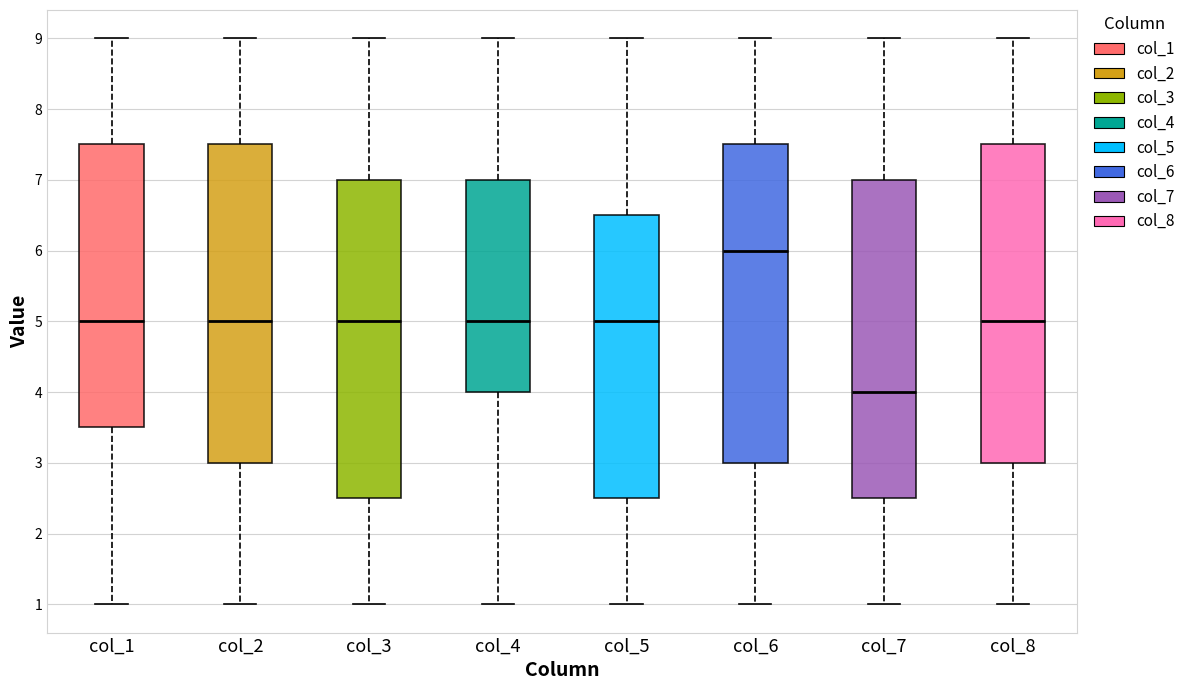

Reading left to right, read every box against the y-axis: the position of its median line, the range the box covers, and the ends of its whiskers. The values are not printed on the chart, so give them approximately, as read against the axis.

col_1: median 5.0, box 3.5 to 7.5, whiskers 1.0 to 9.0
col_2: median 5.0, box 3.0 to 7.5, whiskers 1.0 to 9.0
col_3: median 5.0, box 2.5 to 7.0, whiskers 1.0 to 9.0
col_4: median 5.0, box 4.0 to 7.0, whiskers 1.0 to 9.0
col_5: median 5.0, box 2.5 to 6.5, whiskers 1.0 to 9.0
col_6: median 6.0, box 3.0 to 7.5, whiskers 1.0 to 9.0
col_7: median 4.0, box 2.5 to 7.0, whiskers 1.0 to 9.0
col_8: median 5.0, box 3.0 to 7.5, whiskers 1.0 to 9.0